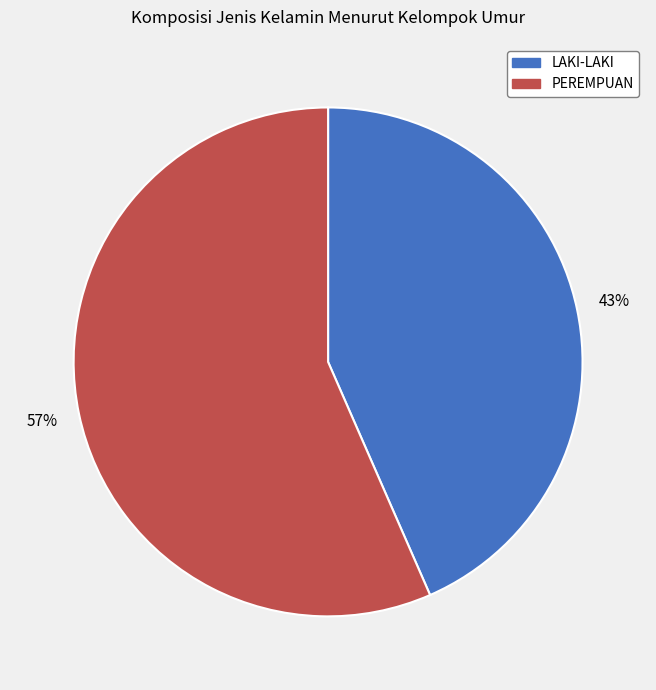

Does any single category account for the majority?

Yes